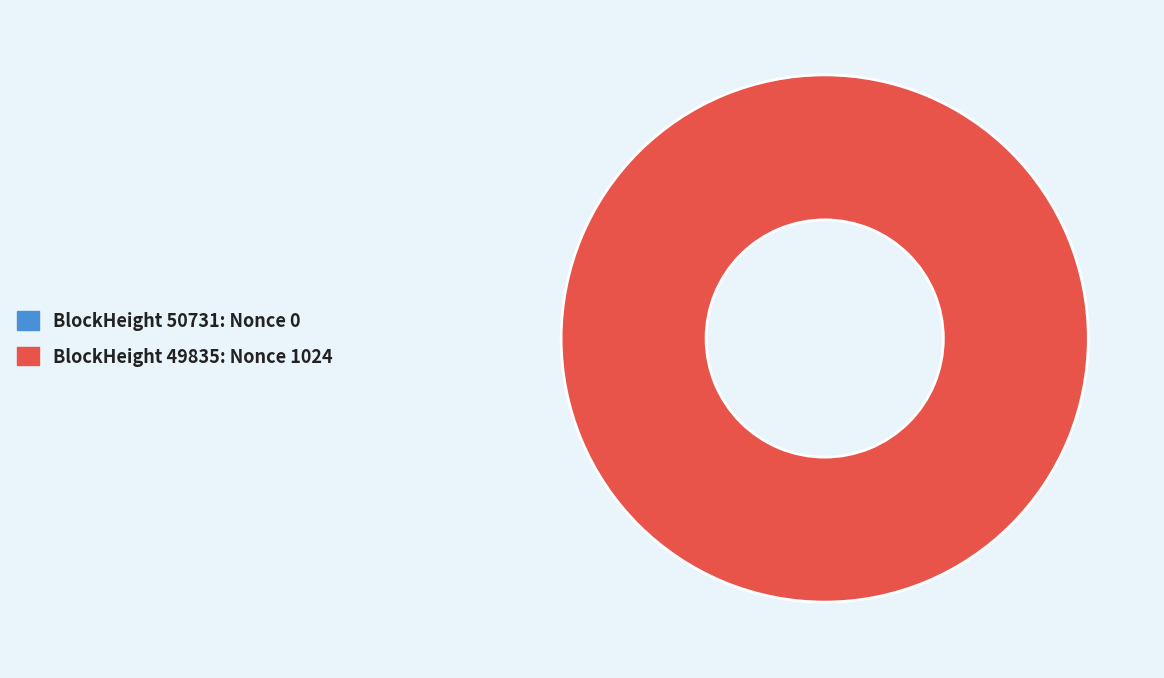

To the nearest percent, what is the difference between the largest and smallest slice percentages?

100%